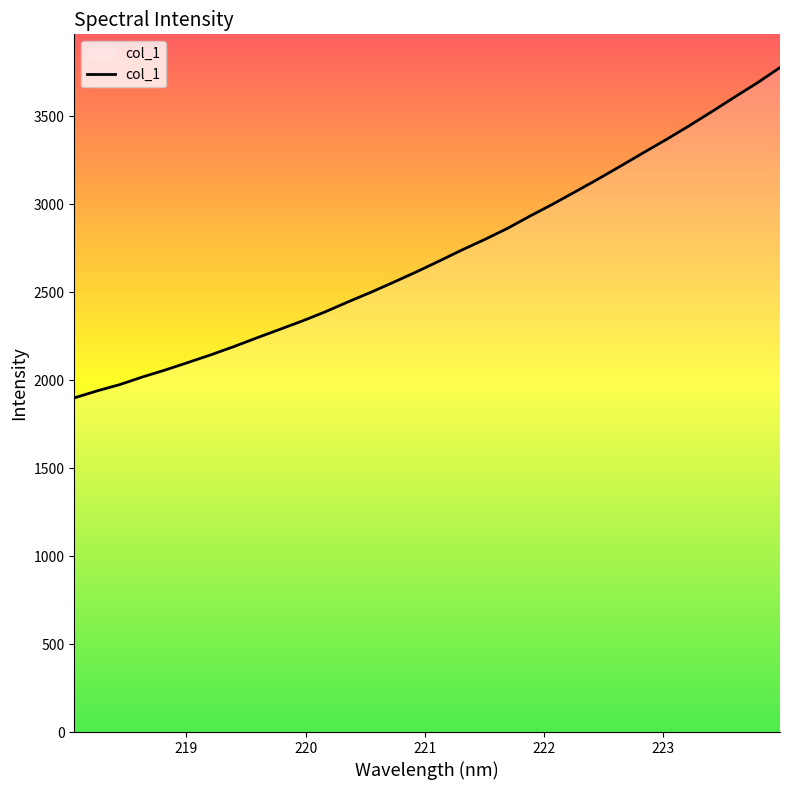

What is the difference between the maximum and minimum values?

1877.0